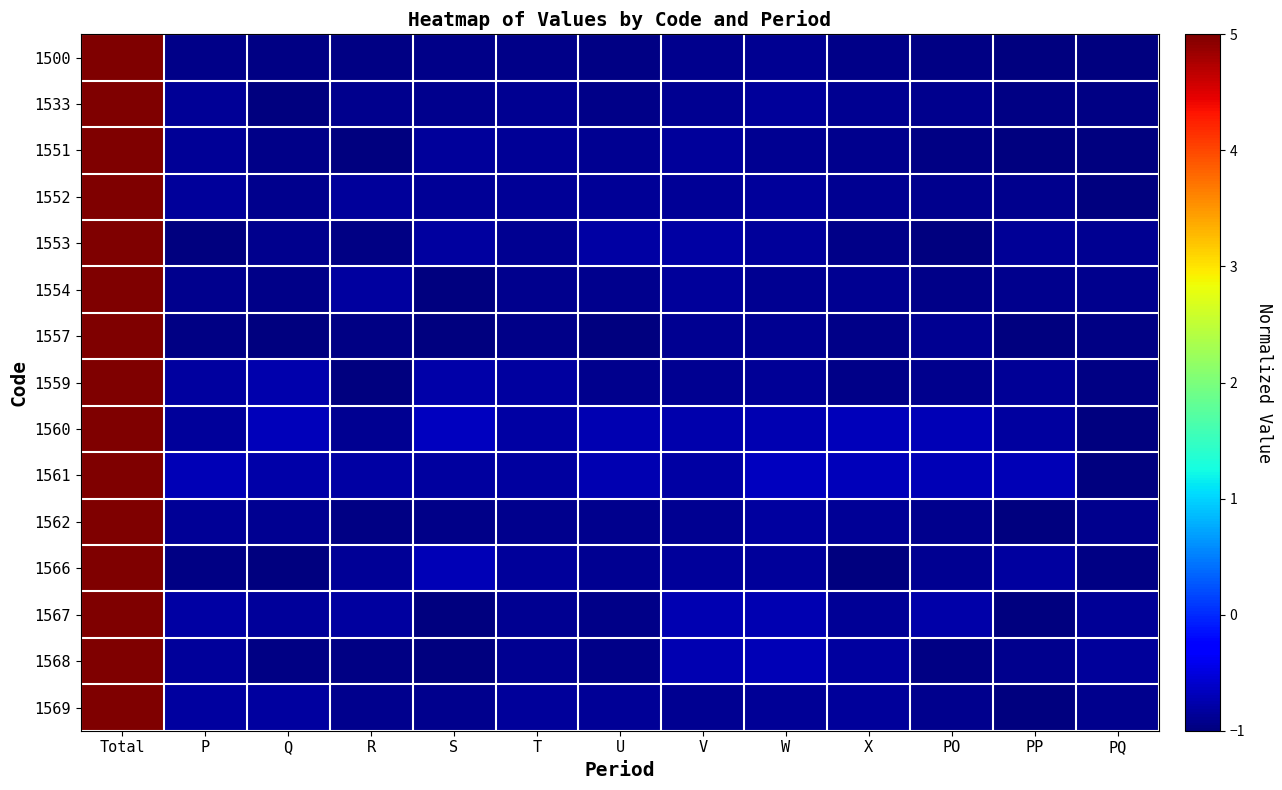

Which has a higher value, PO or V?

V